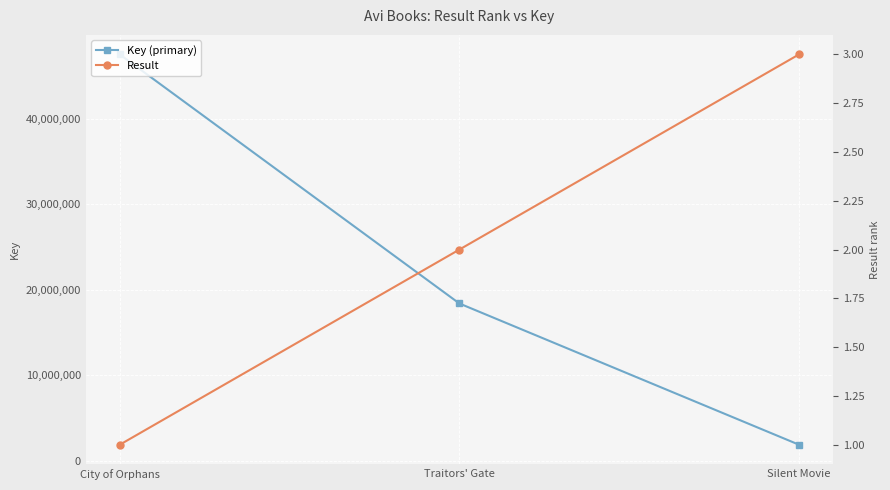

Rank the series by their maximum value, from highest to lowest.

Key (primary), Result